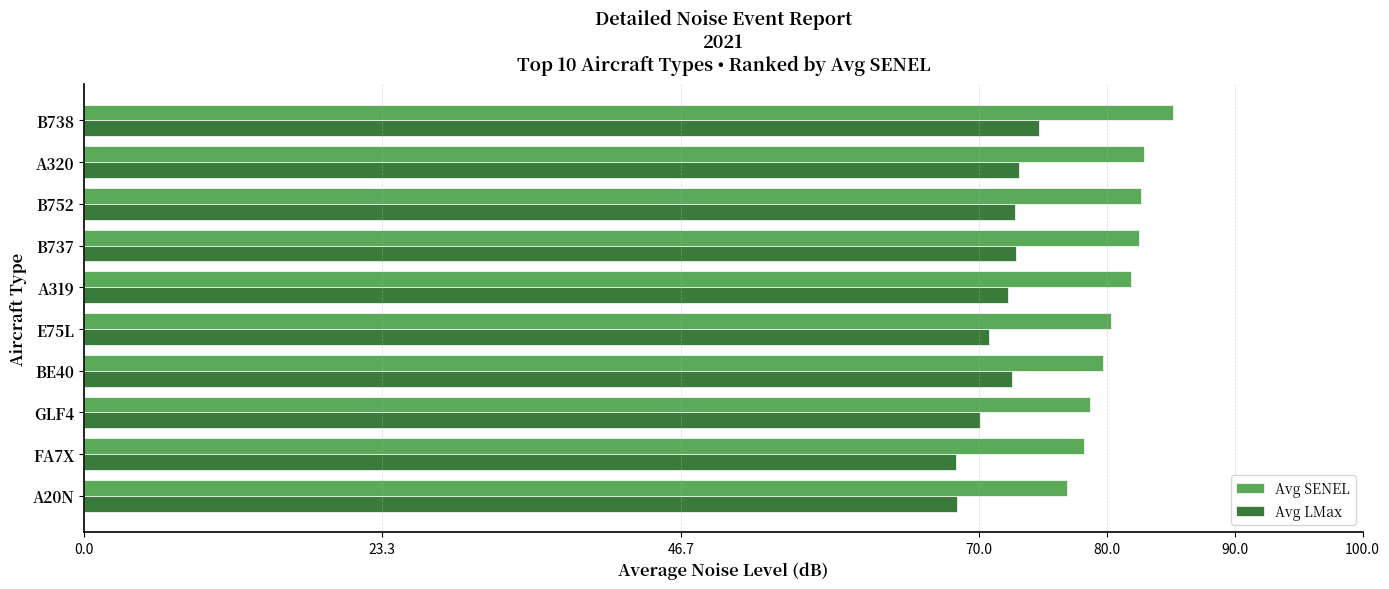

What is the difference between the second highest and second lowest values in the Avg SENEL series?

4.7